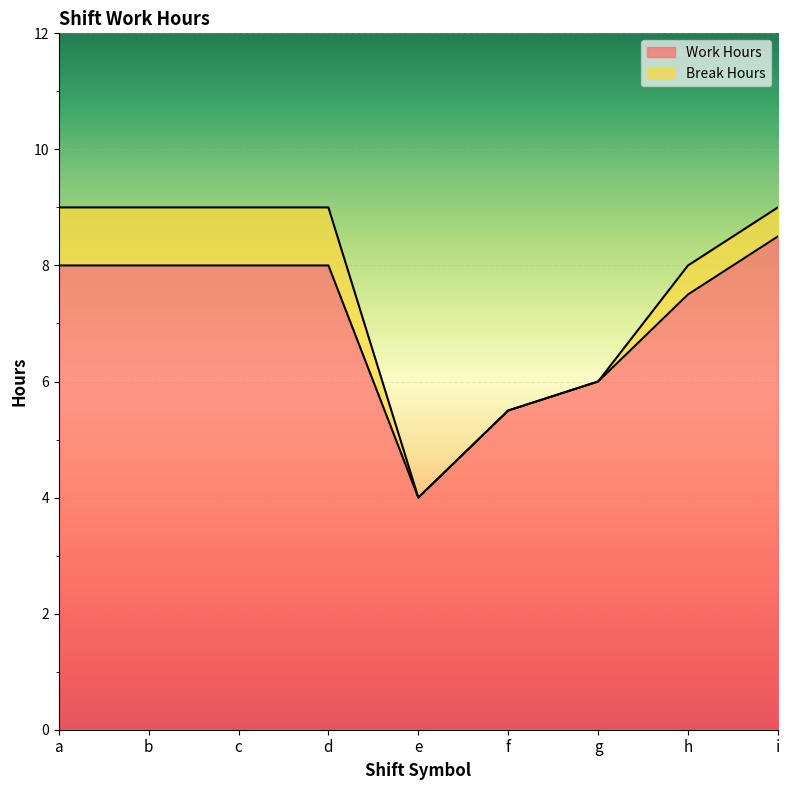

The value at a is 8.0. True or false?

True